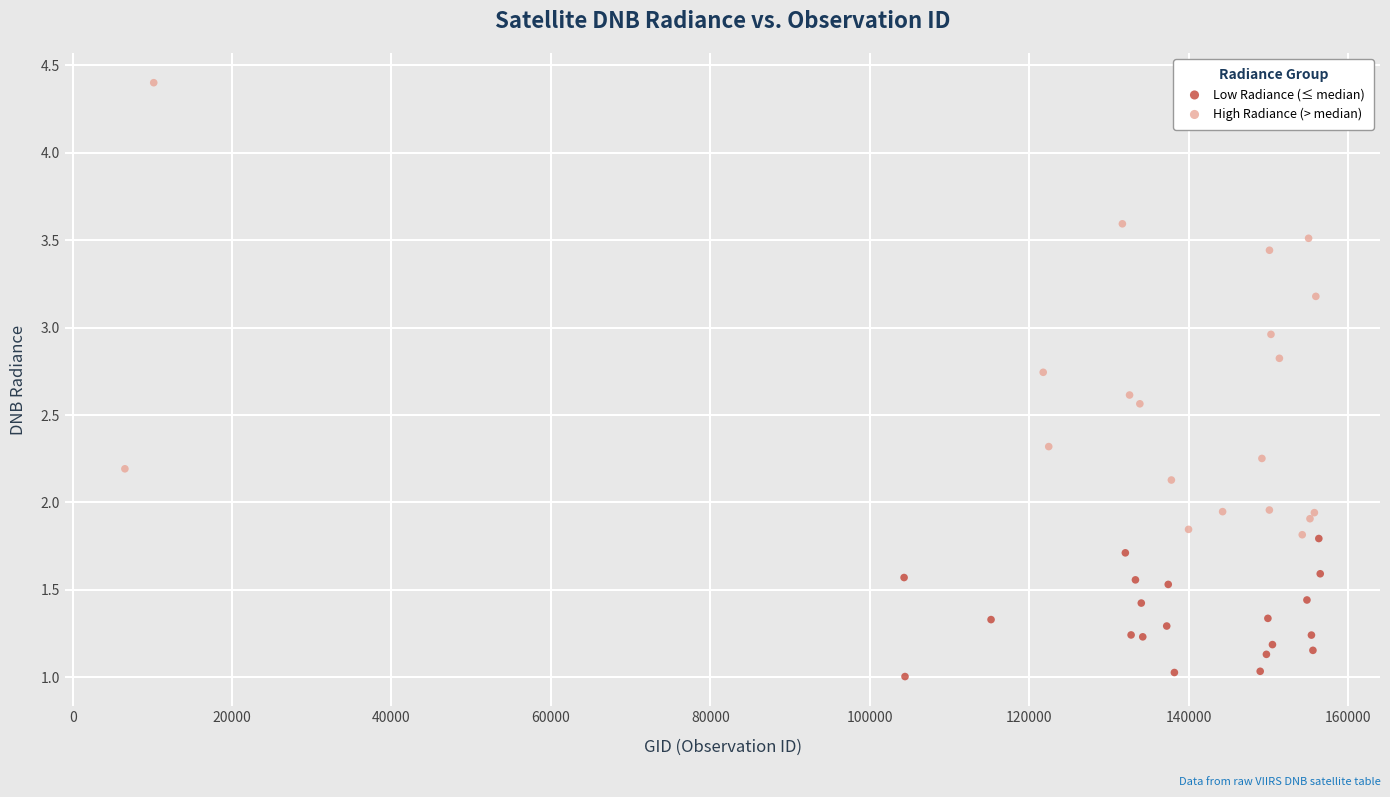

Which series has the largest Y range (max minus min)?

High Radiance (> median)